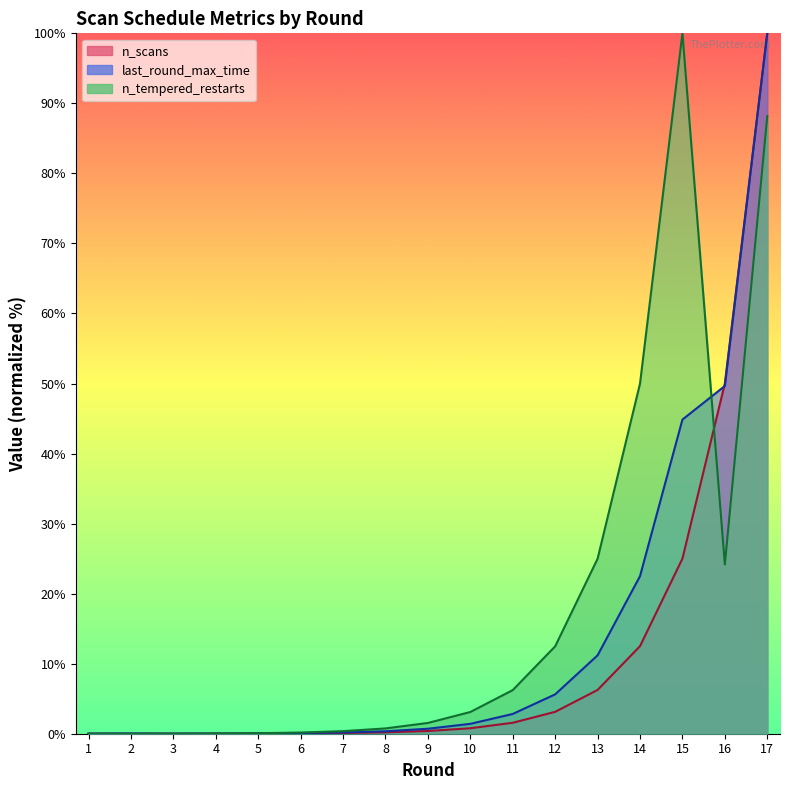

At which category does last_round_max_time reach its first local valley?

3